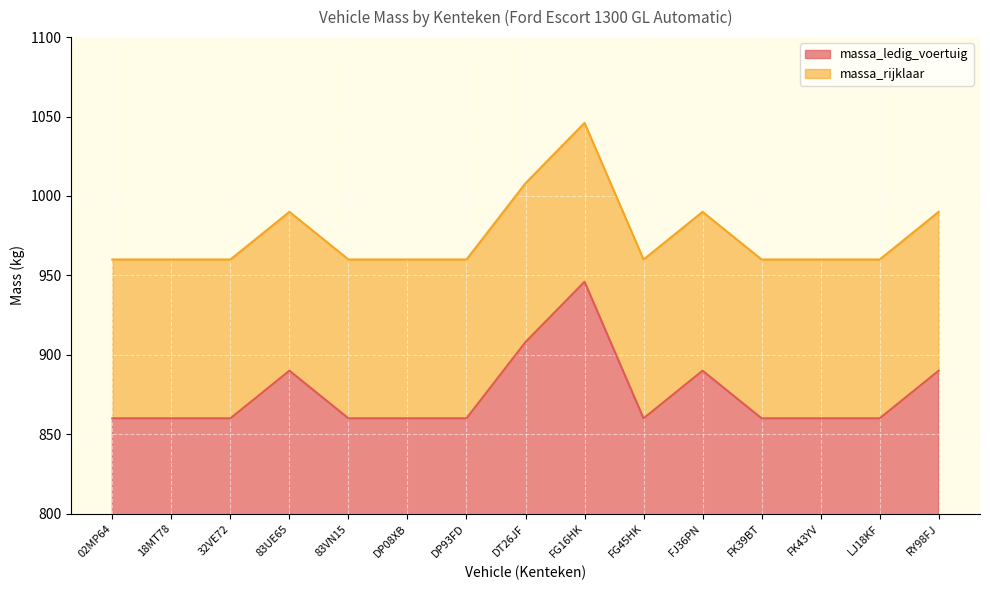

How many lines are shown in the chart?

2